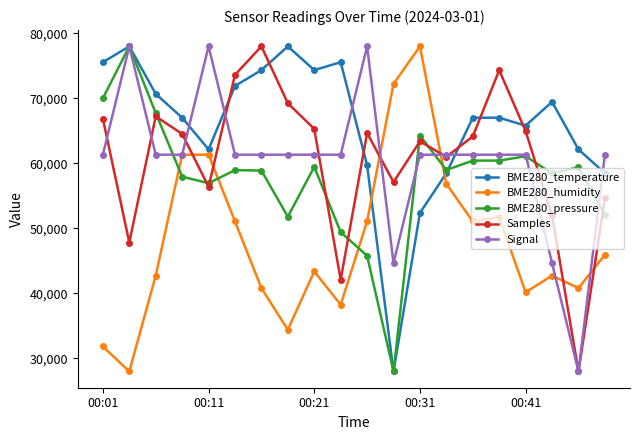

What is the value of the BME280_humidity point at the 8th from the left?

34410.3